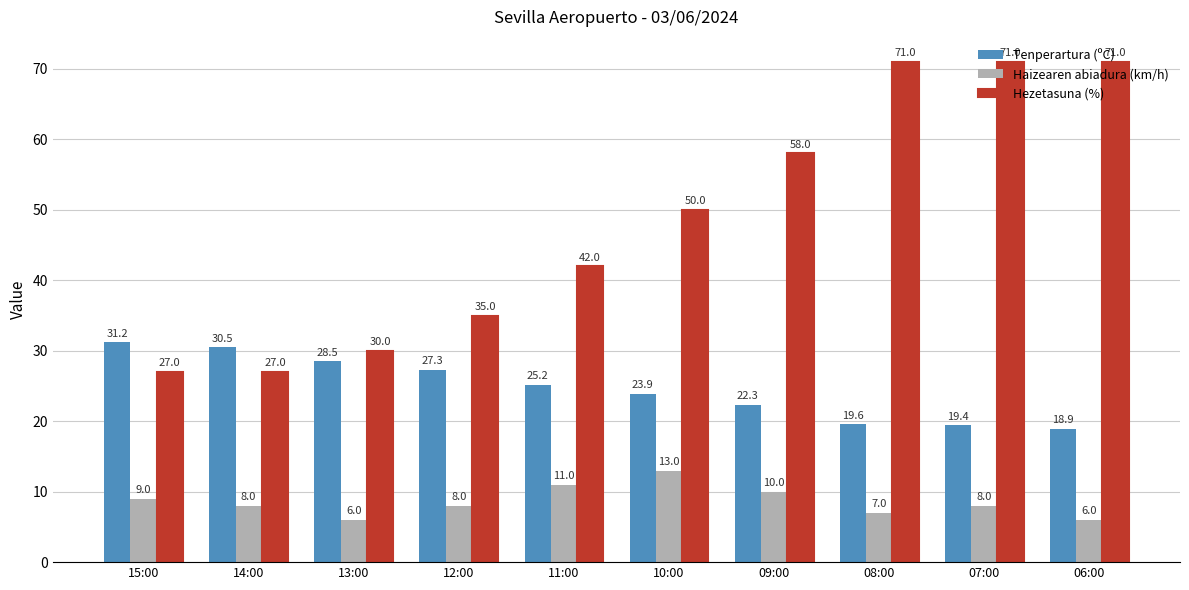

What is the label of the 1st bar from the left?

15:00